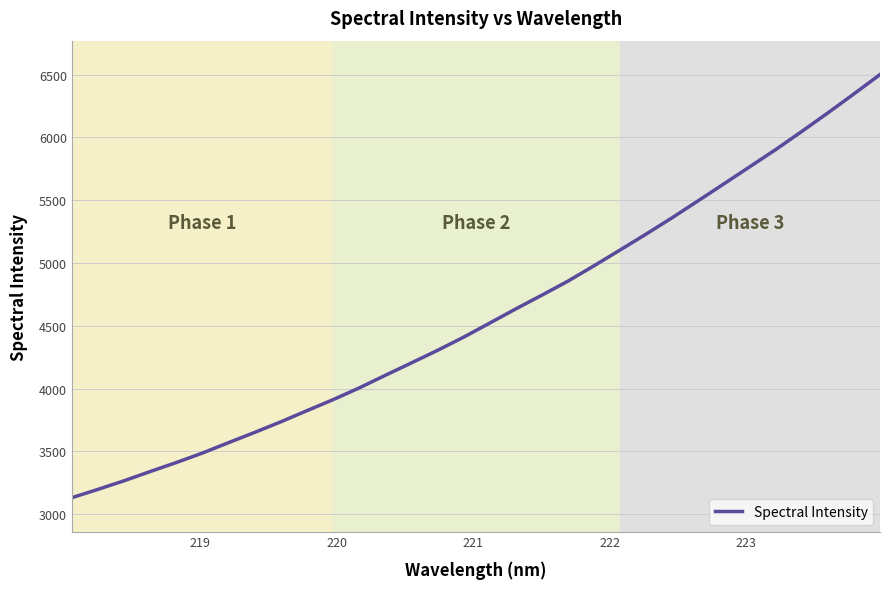

Is this an area chart (filled region under the line)?

No